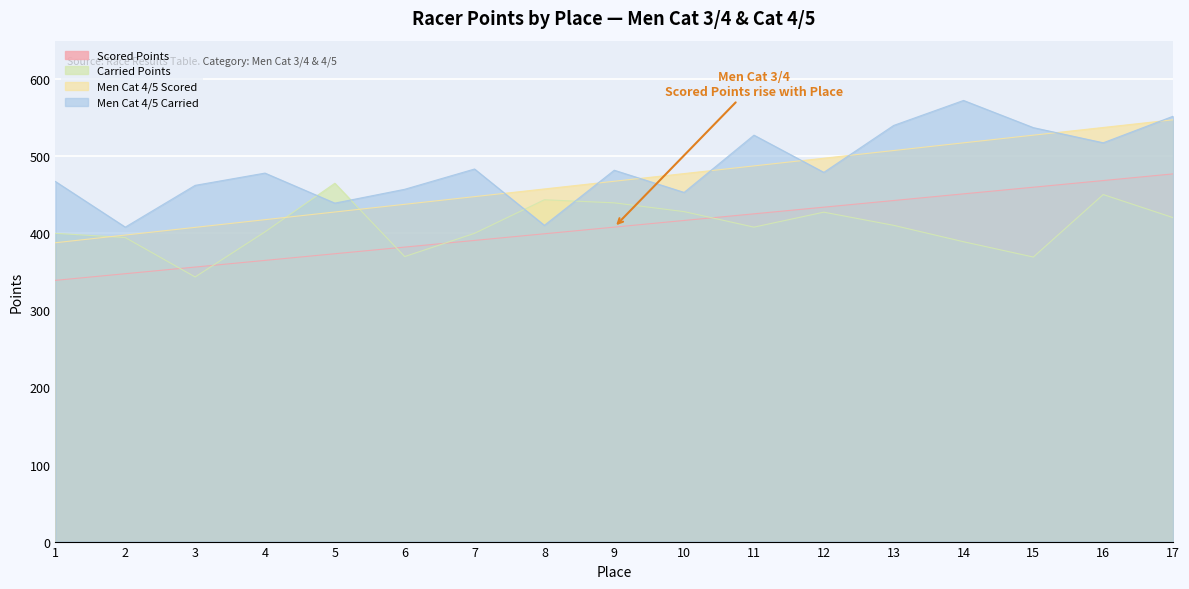

What is the value of the Carried Points point at the 5th from the left?

465.0